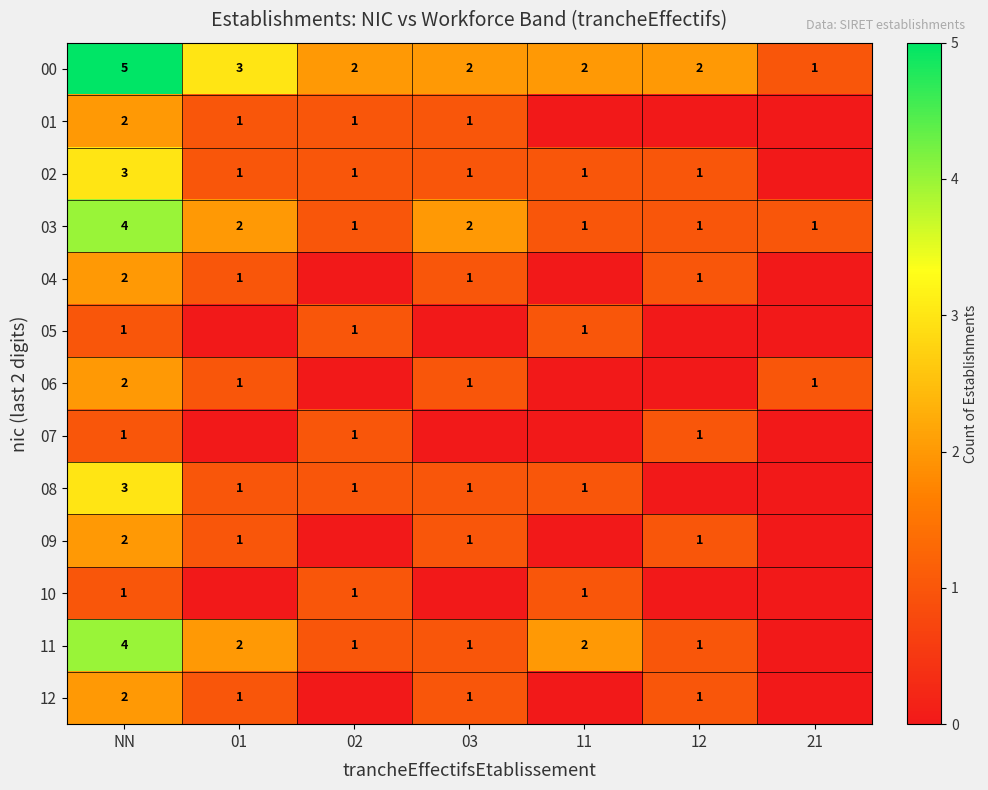

What is the total value across all series at NN?

32